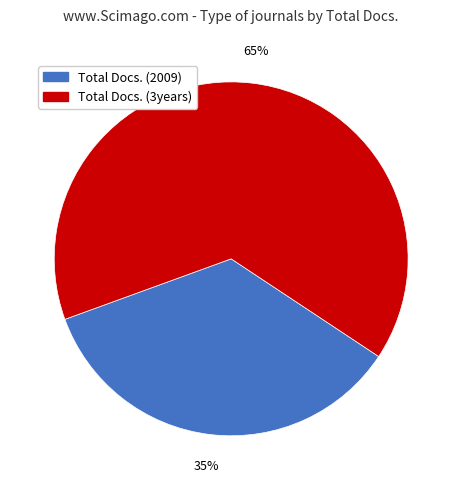

What percentage is the Total Docs. (3years) slice, to the nearest percent?

65%